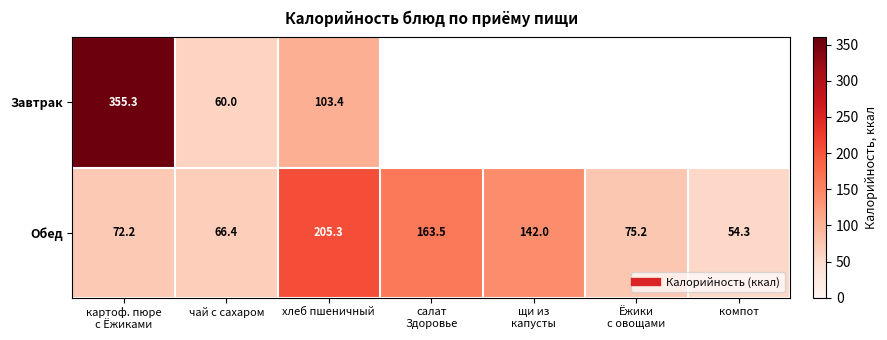

Which category has the highest value in the Завтрак series?

картоф. пюре с Ёжиками